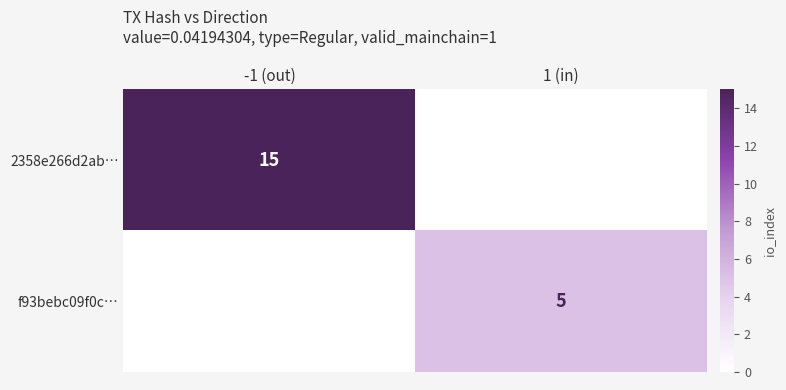

True or false: 2358e266d2ab… has a value of 9 at -1 (out).

False